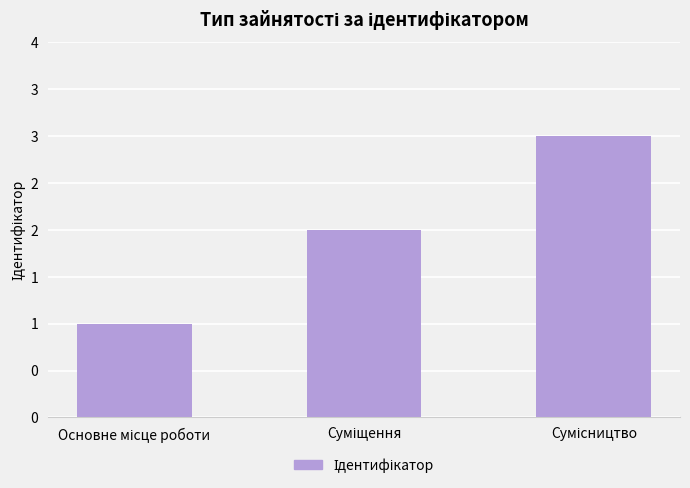

At which label is the value closest to 2?

Суміщення